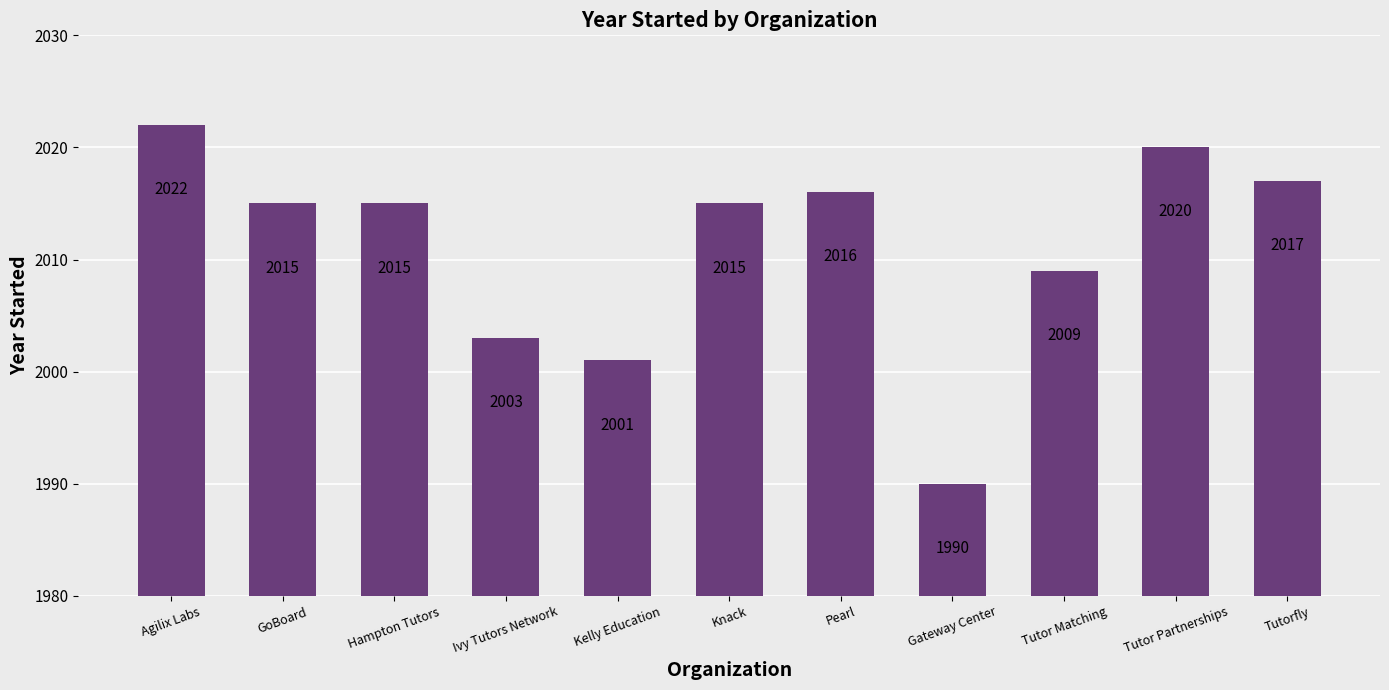

What is the change in value from GoBoard to Tutorfly?

+2